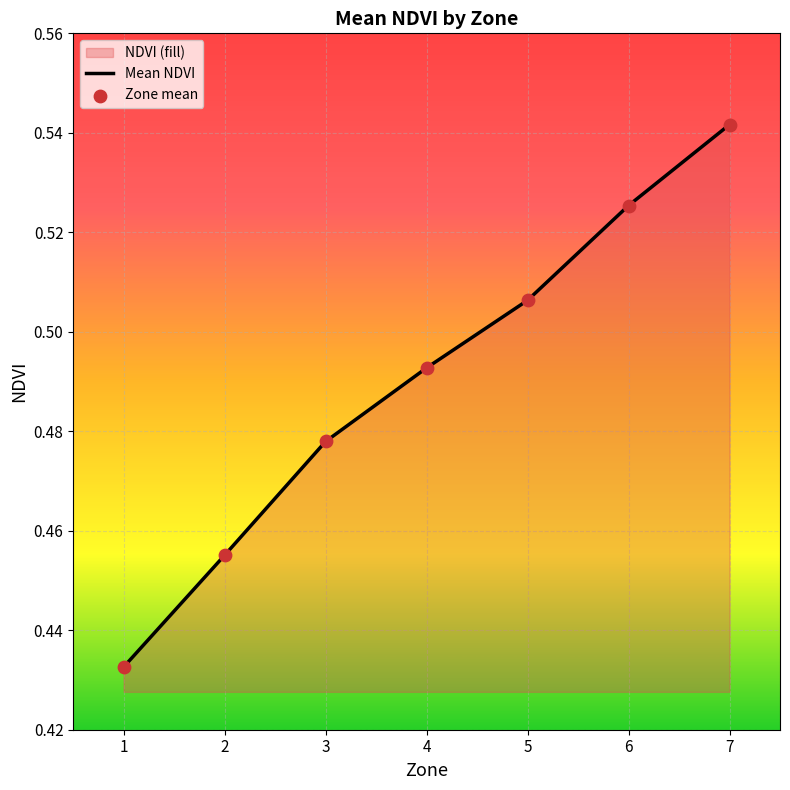

Which series reaches the maximum Y coordinate?

Mean NDVI